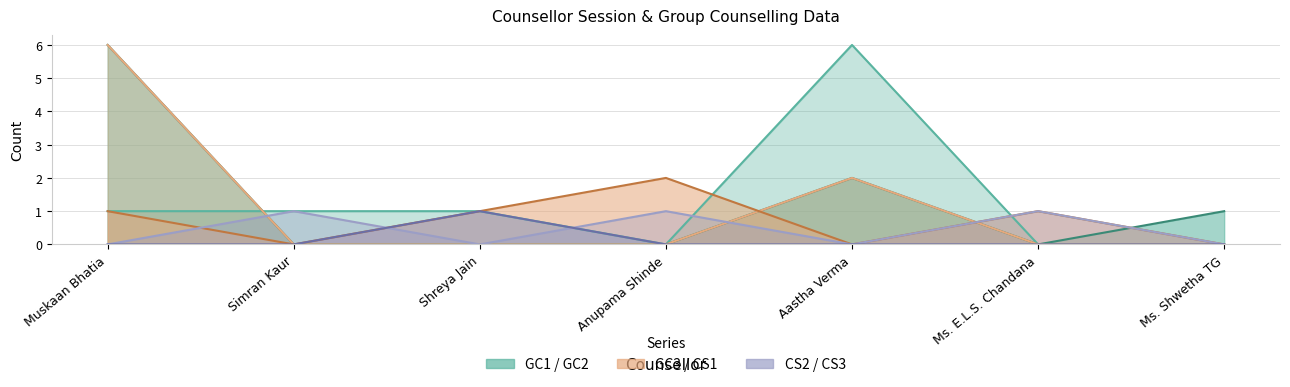

What is the sum of the CS2 values at Muskaan Bhatia and Anupama Shinde?

1